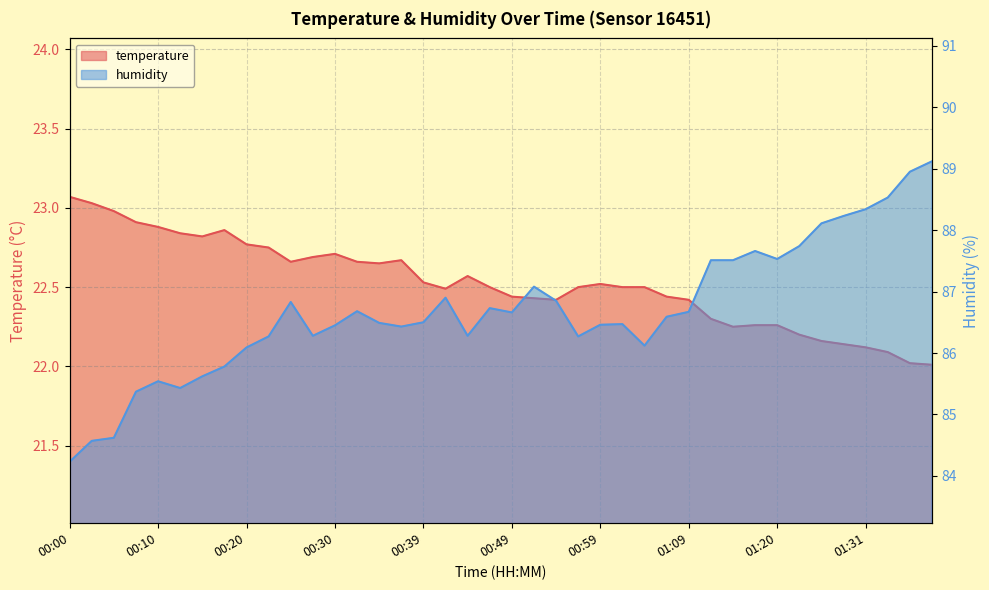

Is it true that humidity equals 123.3 at 00:10?

False